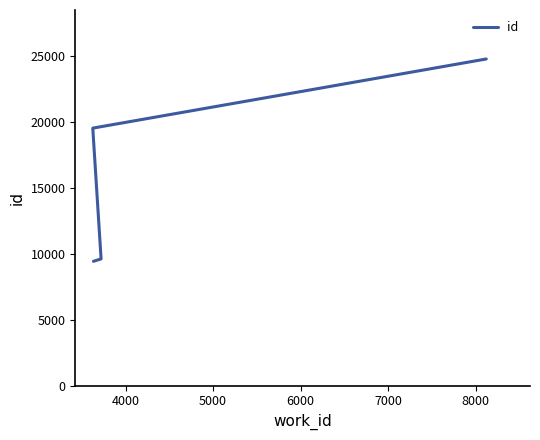

Between 5000 and 6000, which is larger?

6000